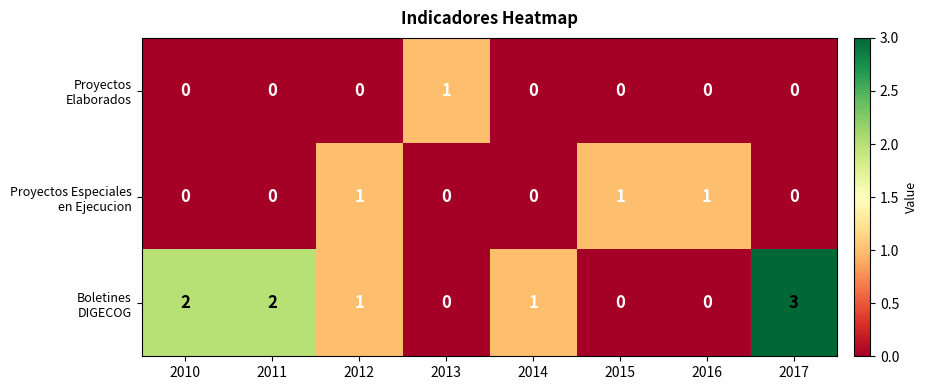

Which label corresponds to the largest value in the chart?

2017